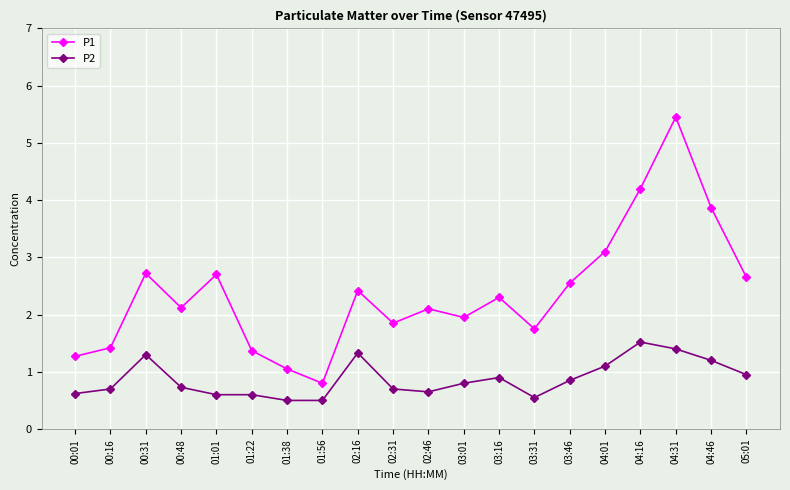

Is the value of P2 at 02:46 greater than the value of P1 at 01:38?

No